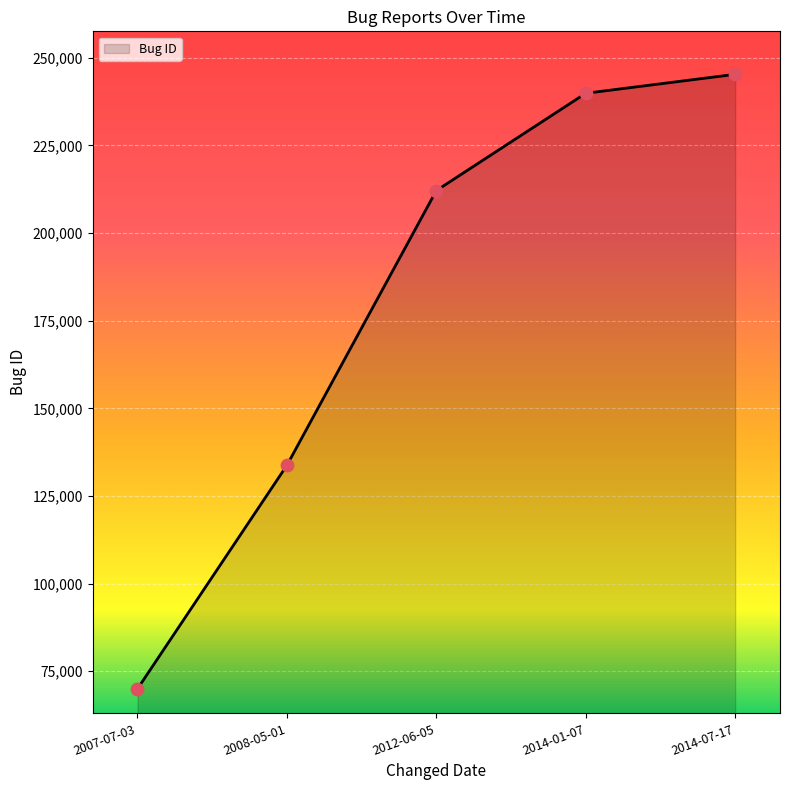

Which has a higher value, 2007-07-03 or 2008-05-01?

2008-05-01